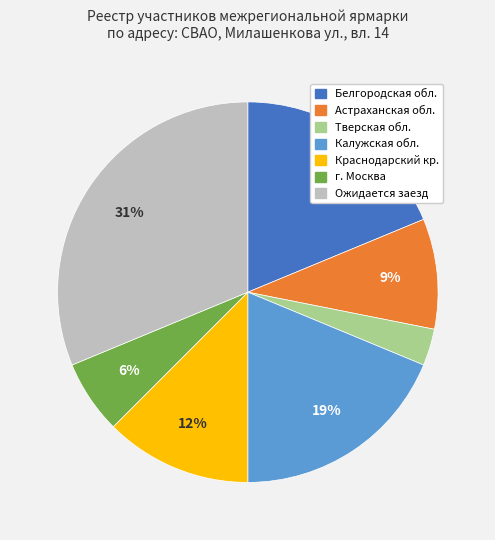

To the nearest percent, what is the difference between the largest and smallest slice percentages?

28%